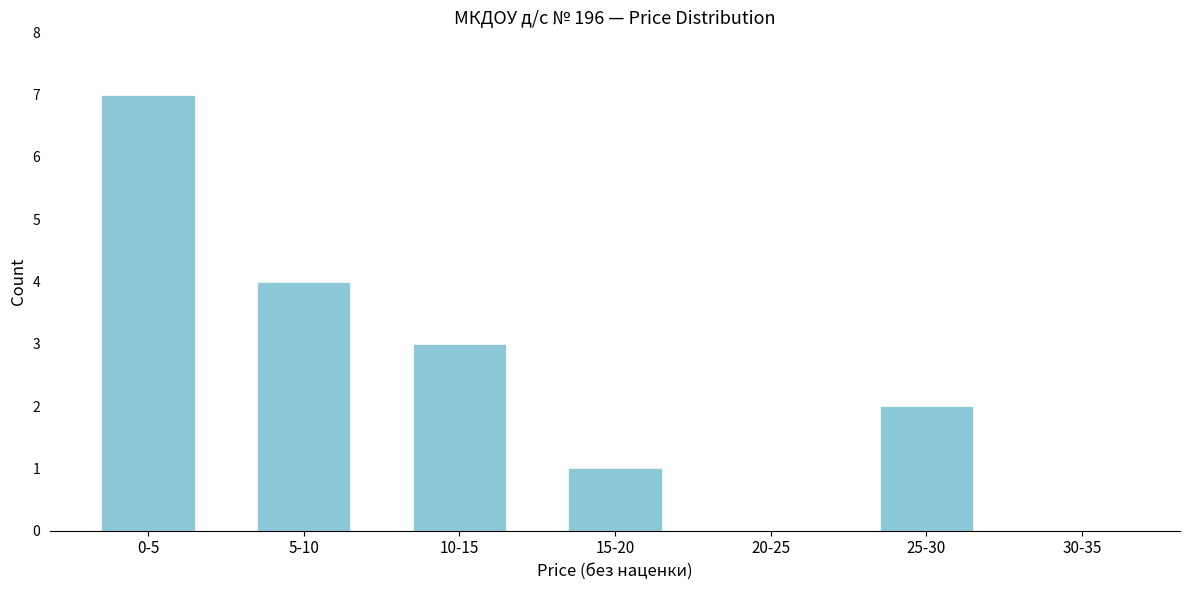

Reading left to right, extract all data points from this chart.

0-5=7	5-10=4	10-15=3	15-20=1	20-25=0	25-30=2	30-35=0